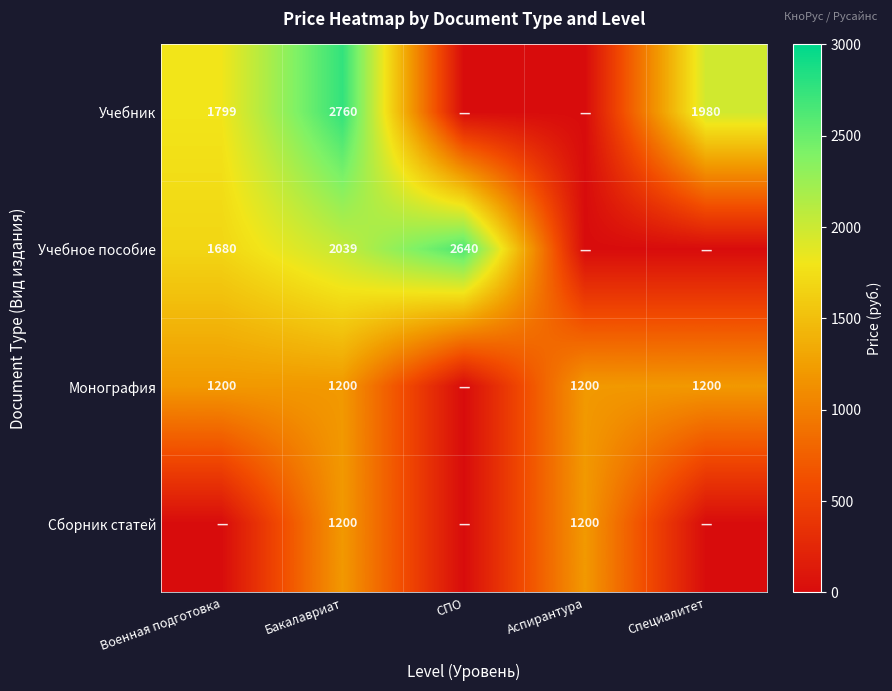

The value of Монография at Бакалавриат is 298. True or false?

False